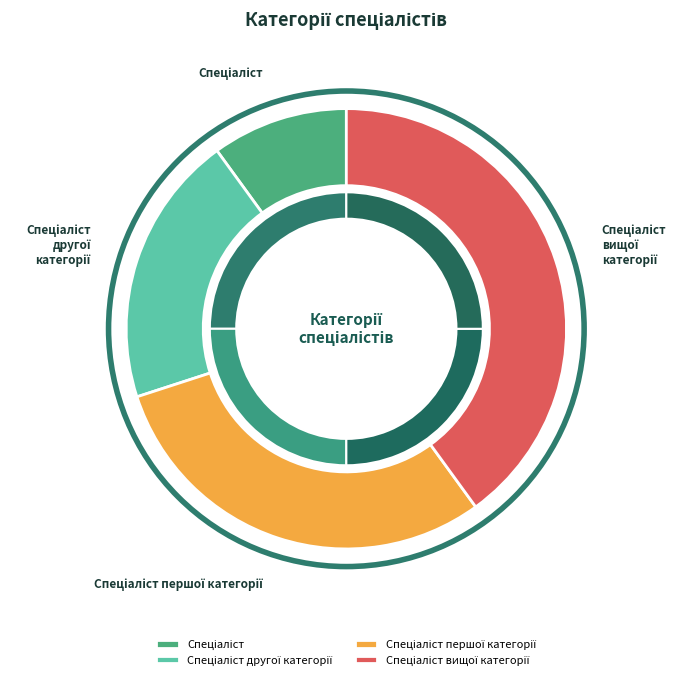

Count the number of slices in the pie.

4